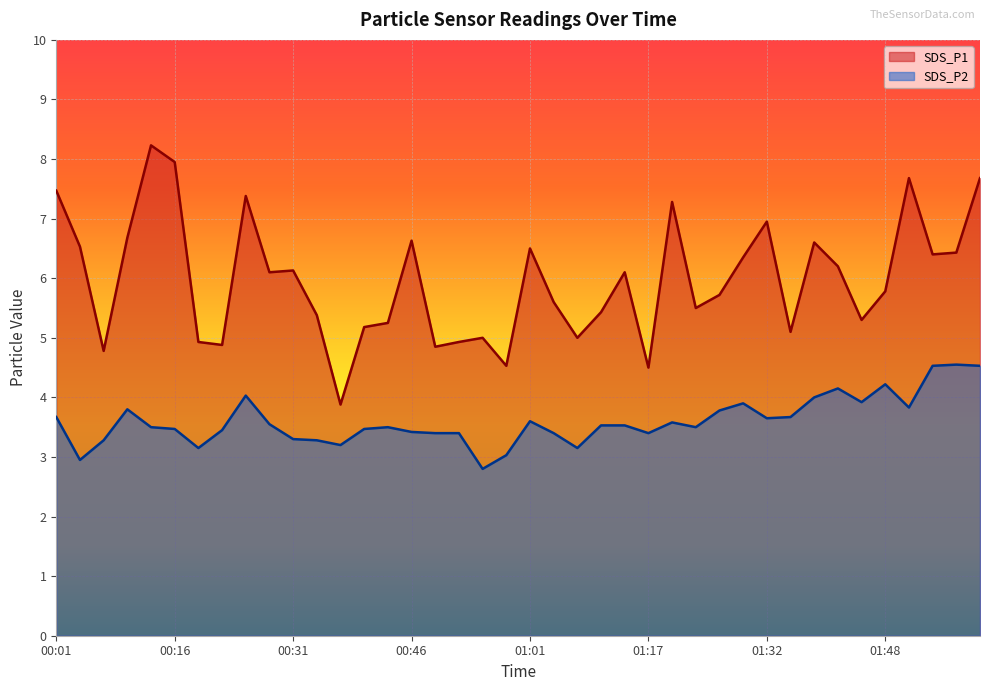

Is it true that SDS_P1 equals 9.5 at 01:54?

False